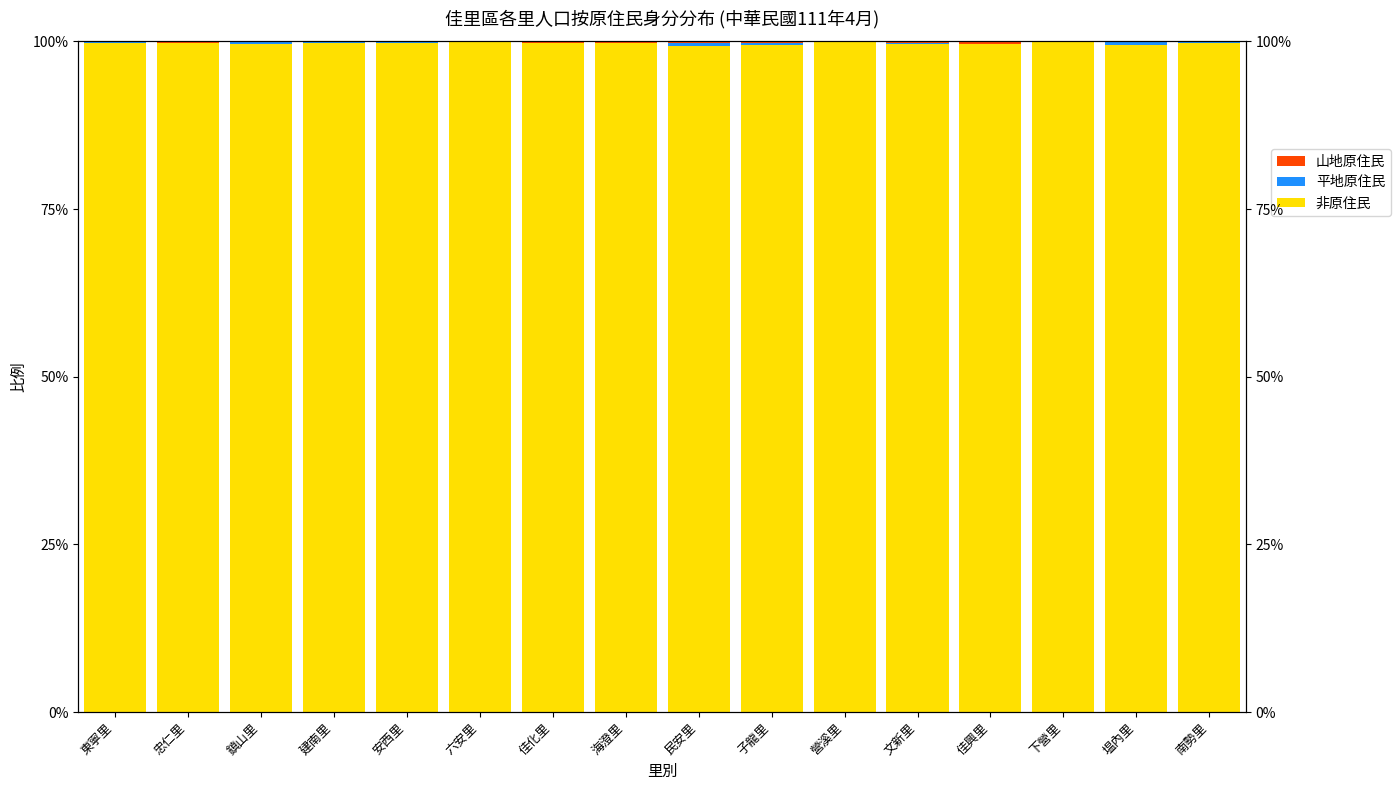

What is the difference between the maximum and minimum values in the 山地原住民 series?

0.4